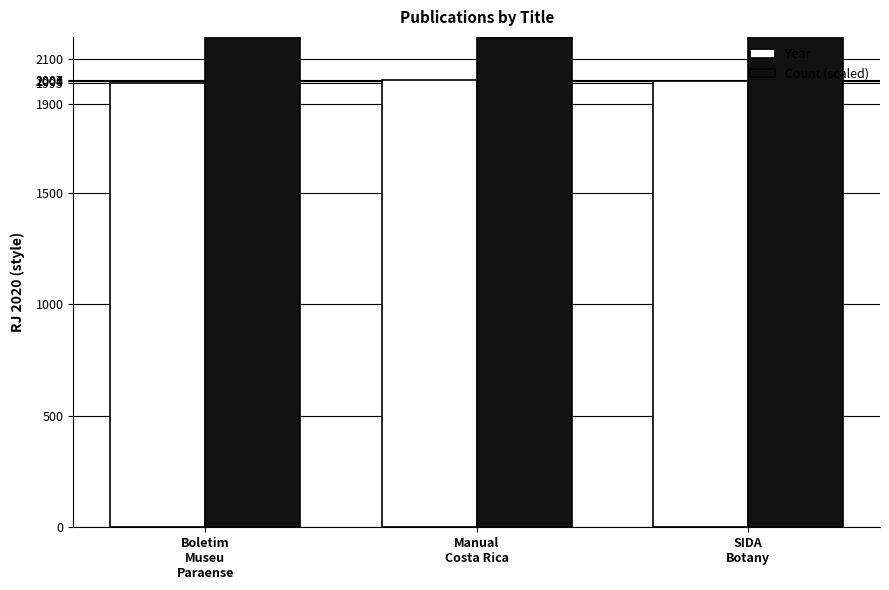

At how many categories does at least one series exceed 4328?

1